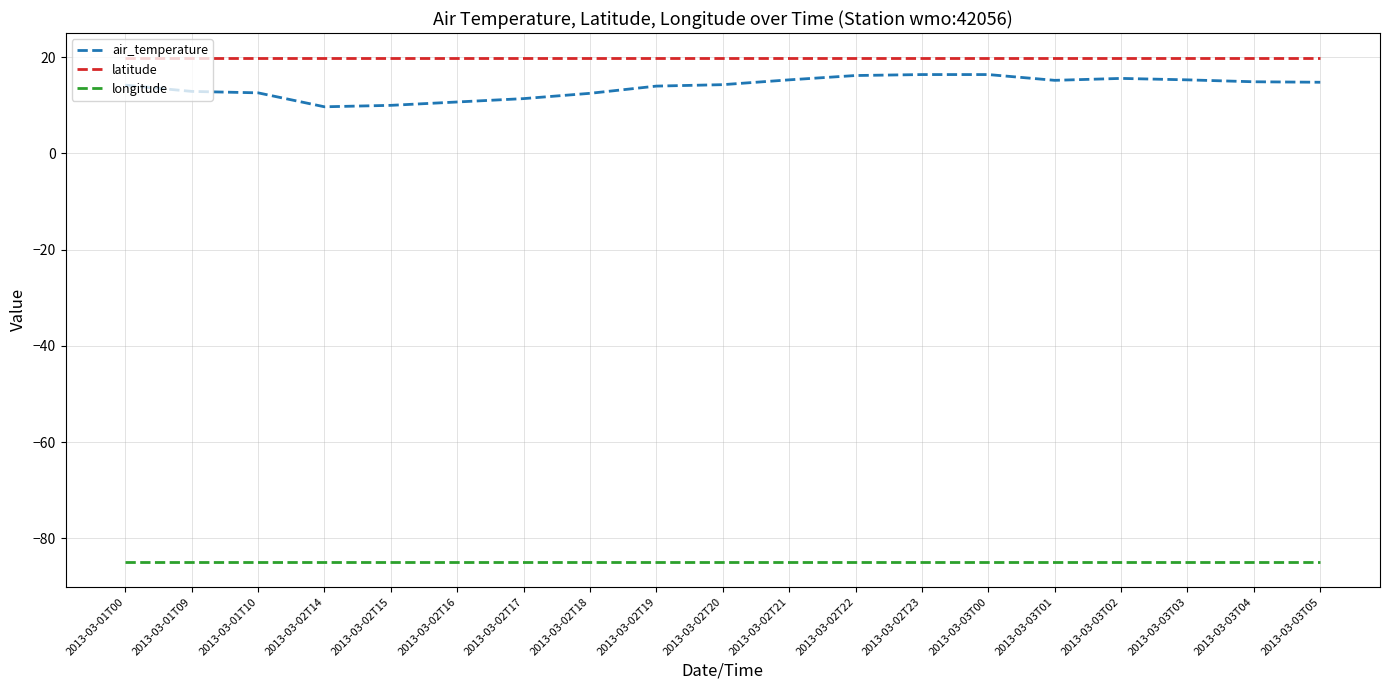

Which series has the largest range (max minus min)?

air_temperature